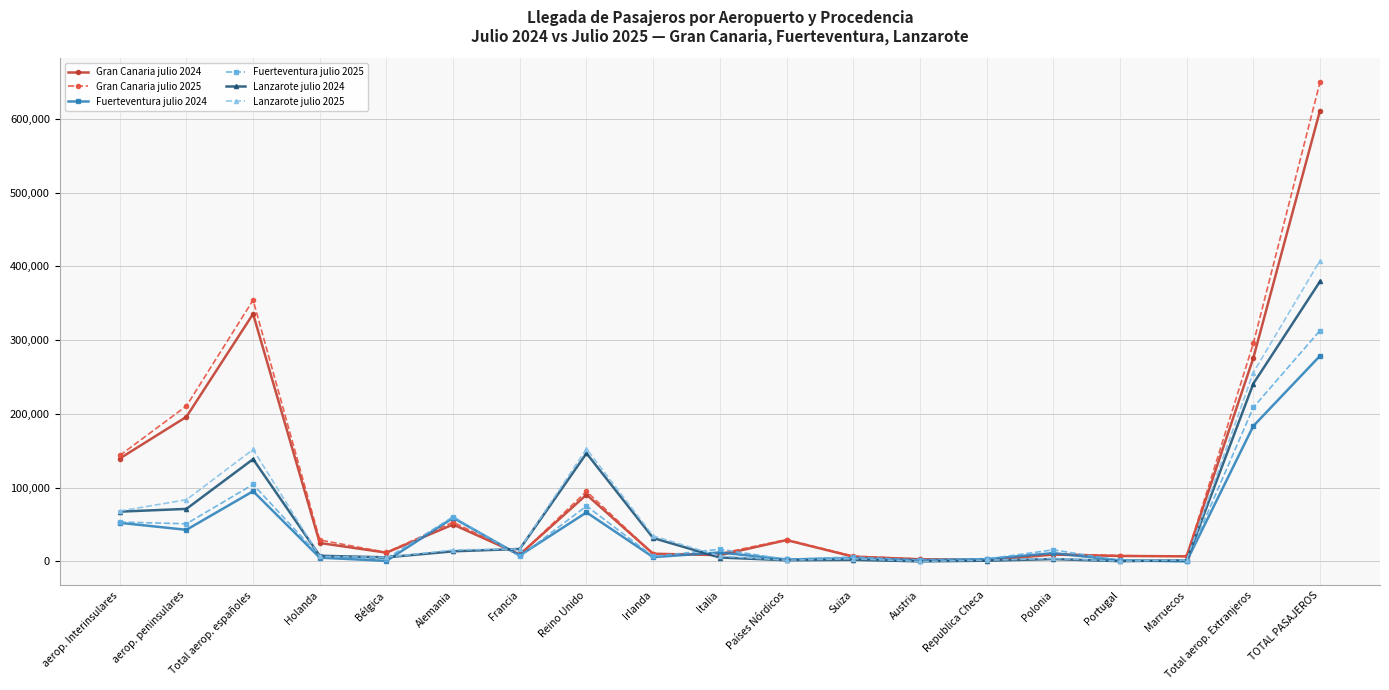

What are all the series names shown in the legend?

Gran Canaria julio 2024, Gran Canaria julio 2025, Fuerteventura julio 2024, Fuerteventura julio 2025, Lanzarote julio 2024, Lanzarote julio 2025